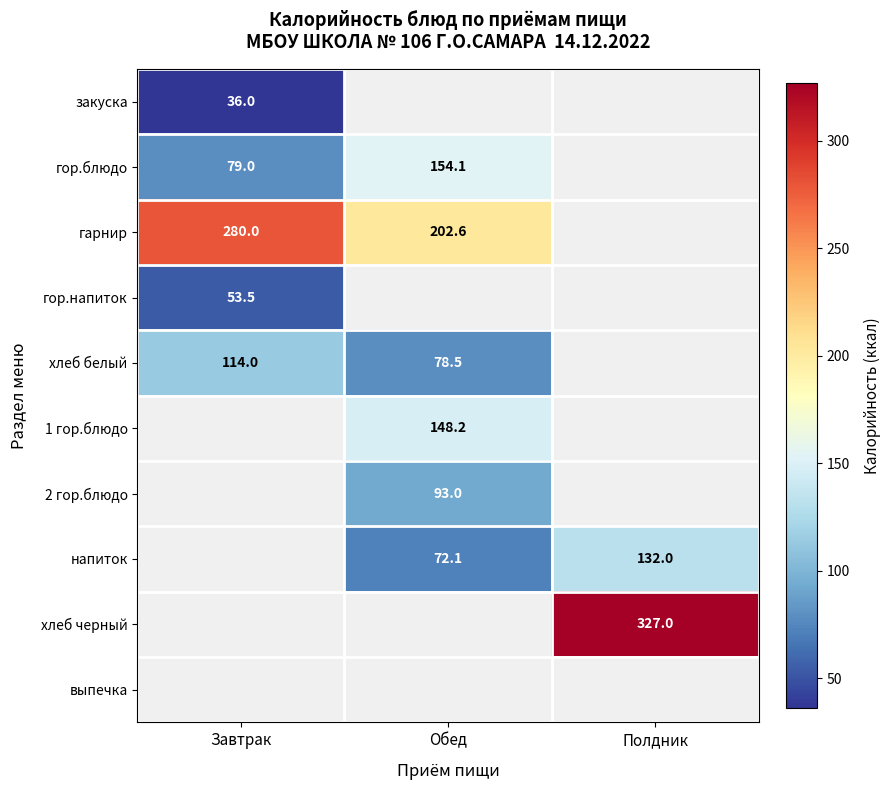

How many distinct data groups are displayed?

10